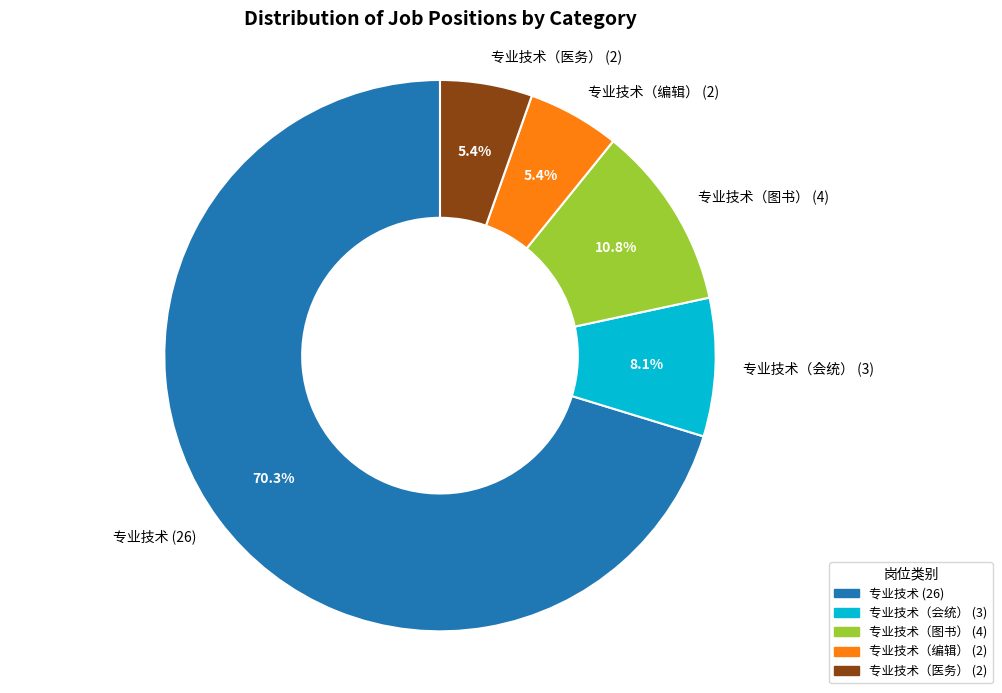

Combined, do 专业技术 (26) and 专业技术（会统） (3) account for over 50%?

Yes